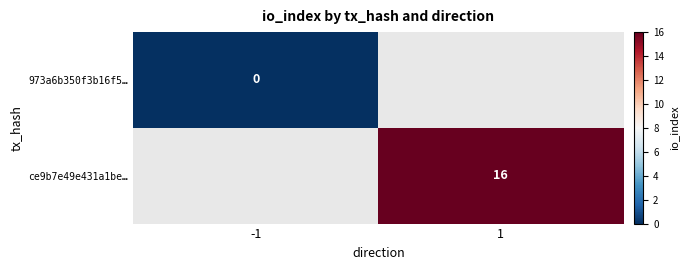

True or false: ce9b7e49e431a1be… has a value of 16 at 1.

True